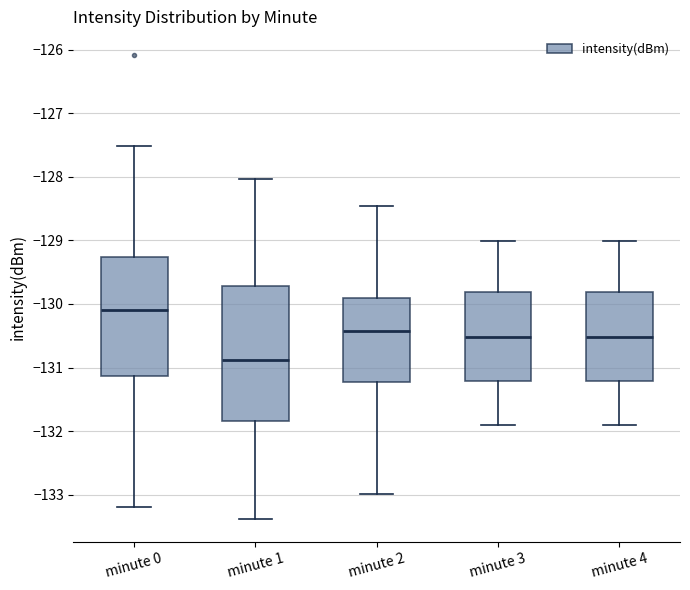

Reading left to right, read every box against the y-axis: the position of its median line, the range the box covers, and the ends of its whiskers. The values are not printed on the chart, so give them approximately, as read against the axis.

minute 0: median -130.1, box -131.1 to -129.3, whiskers -133.2 to -127.5
minute 1: median -130.9, box -131.8 to -129.7, whiskers -133.4 to -128.0
minute 2: median -130.4, box -131.2 to -129.9, whiskers -133.0 to -128.5
minute 3: median -130.5, box -131.2 to -129.8, whiskers -131.9 to -129.0
minute 4: median -130.5, box -131.2 to -129.8, whiskers -131.9 to -129.0